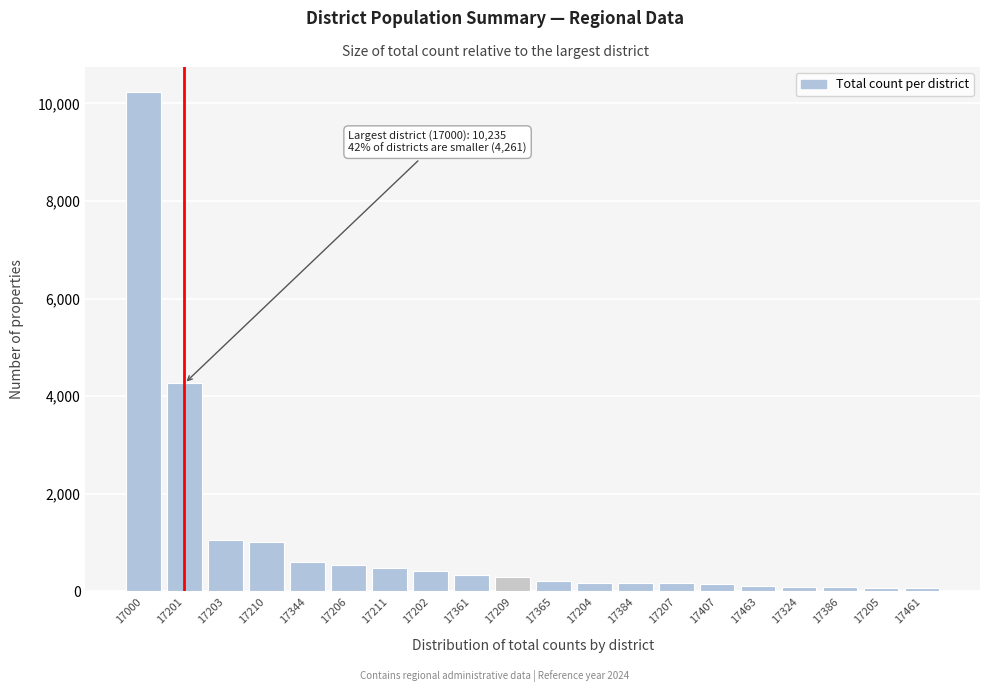

Is it true that the value at 17201 is 4261?

True